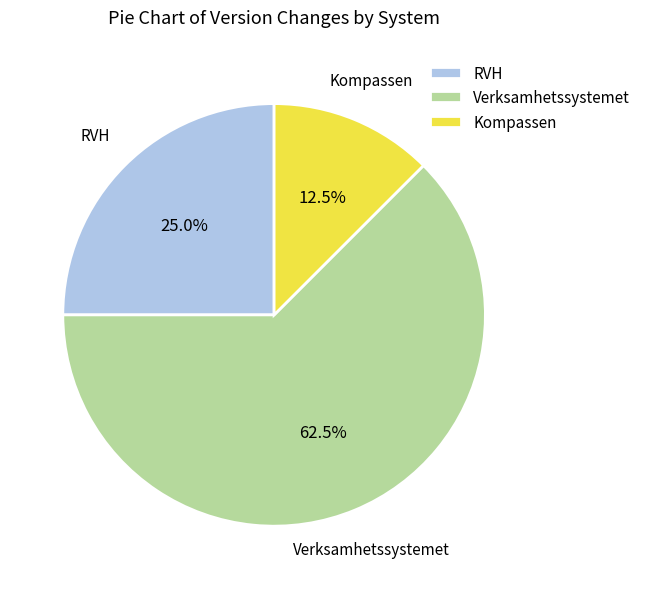

What is the ratio of the value at Kompassen to the value at Verksamhetssystemet?

0.2